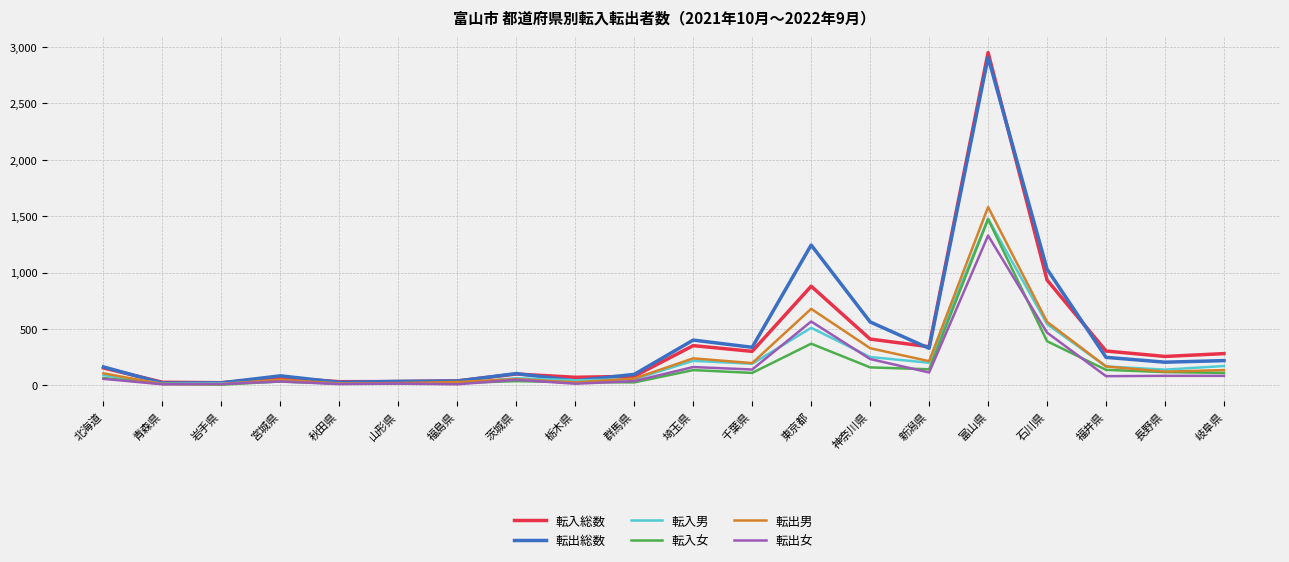

Which series has the largest range (max minus min)?

転入総数